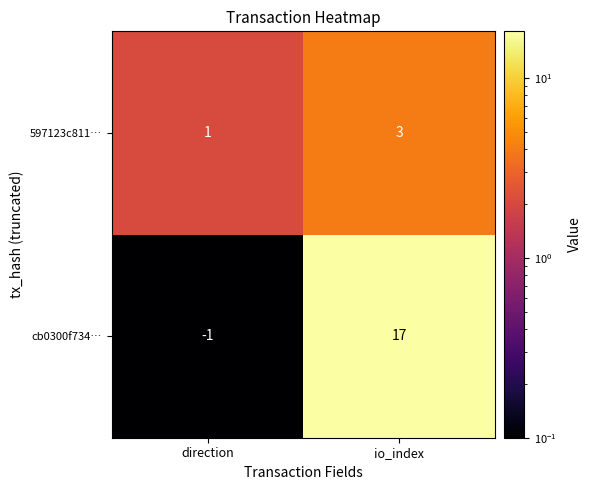

Reading left to right, extract all data points from this chart.

597123c811…: 1	3
cb0300f734…: -1	17